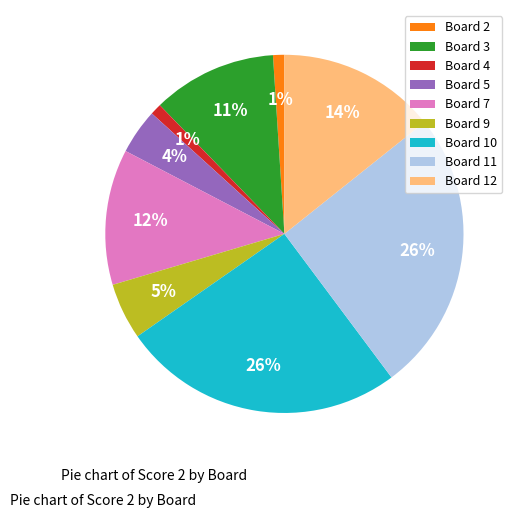

Do Board 7 and Board 3 together represent more than half of the pie?

No